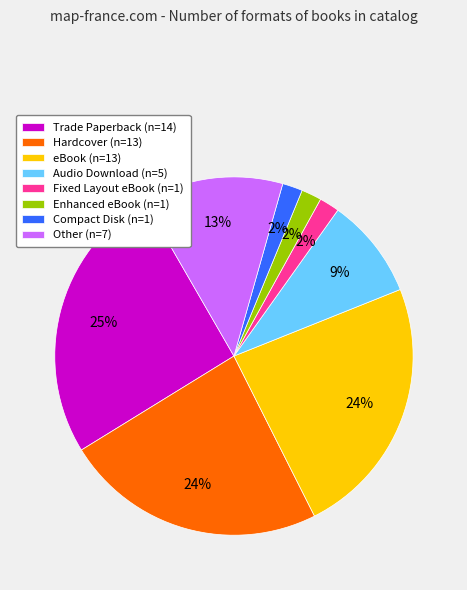

How many segments does this pie chart have?

8